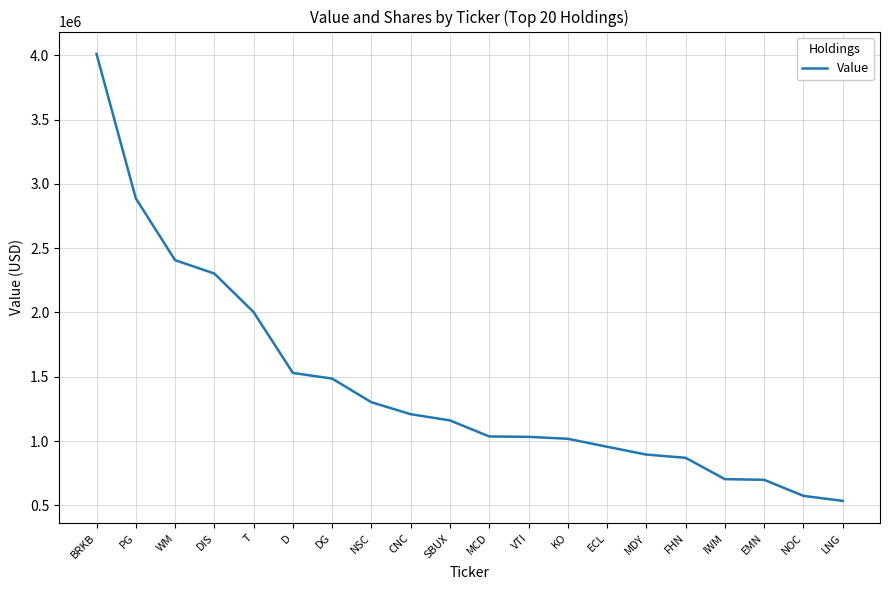

What is the sum of the values at D and LNG?

2065000